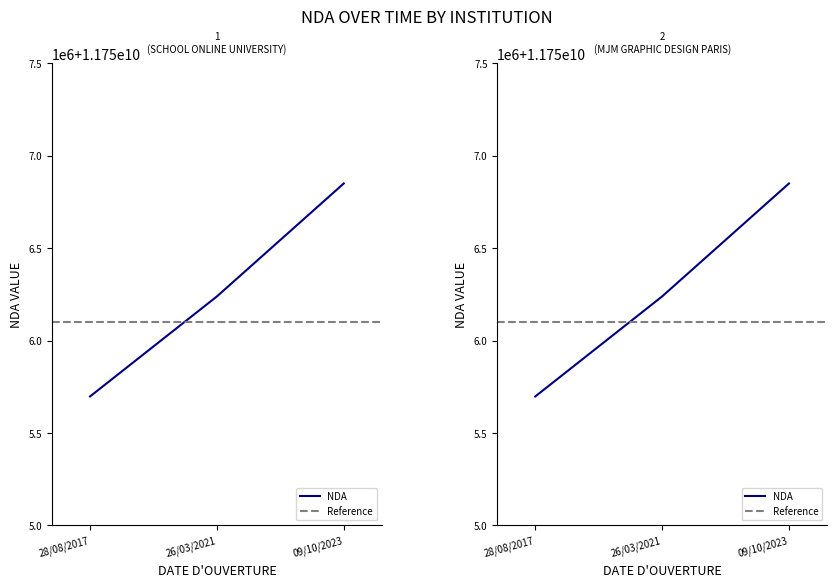

What is the greatest value displayed?

11756849975